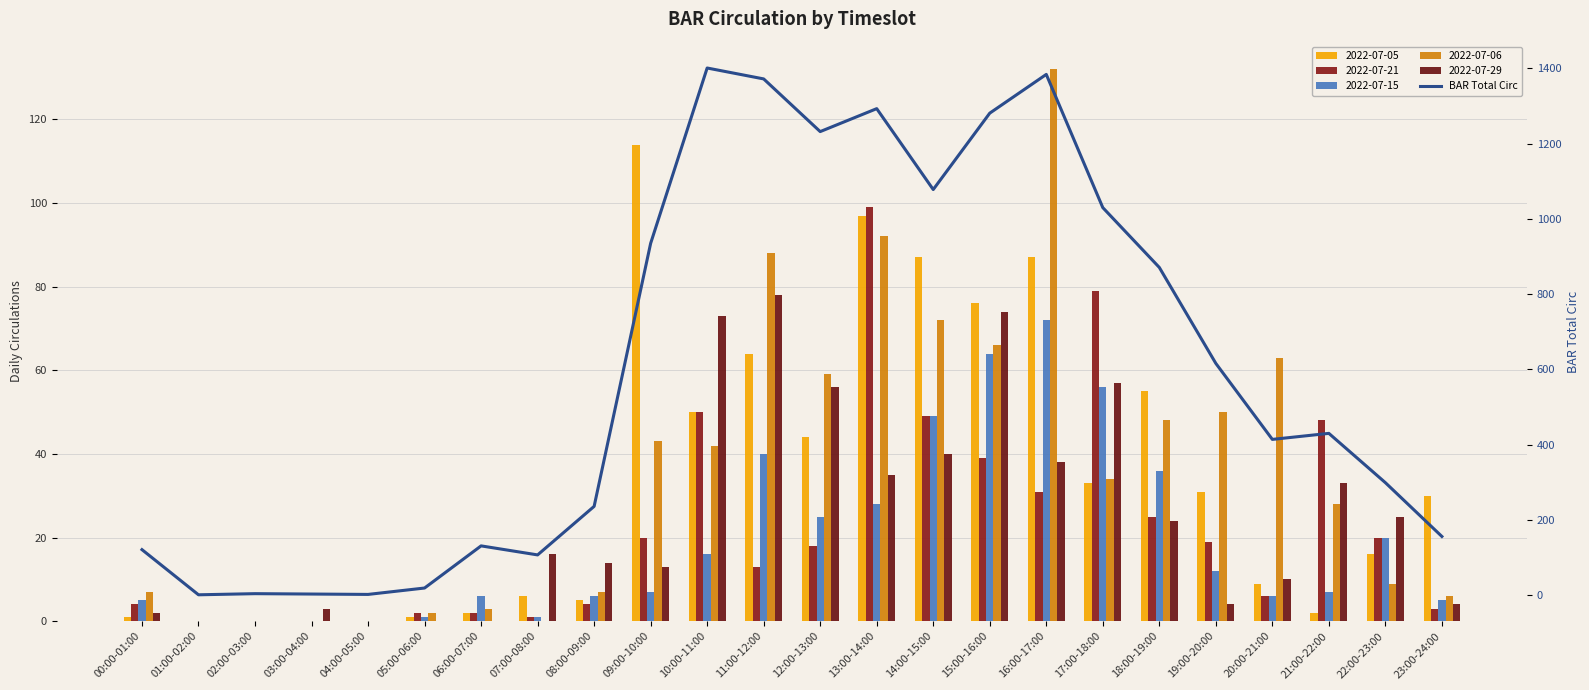

What is the sum of all values?

14416